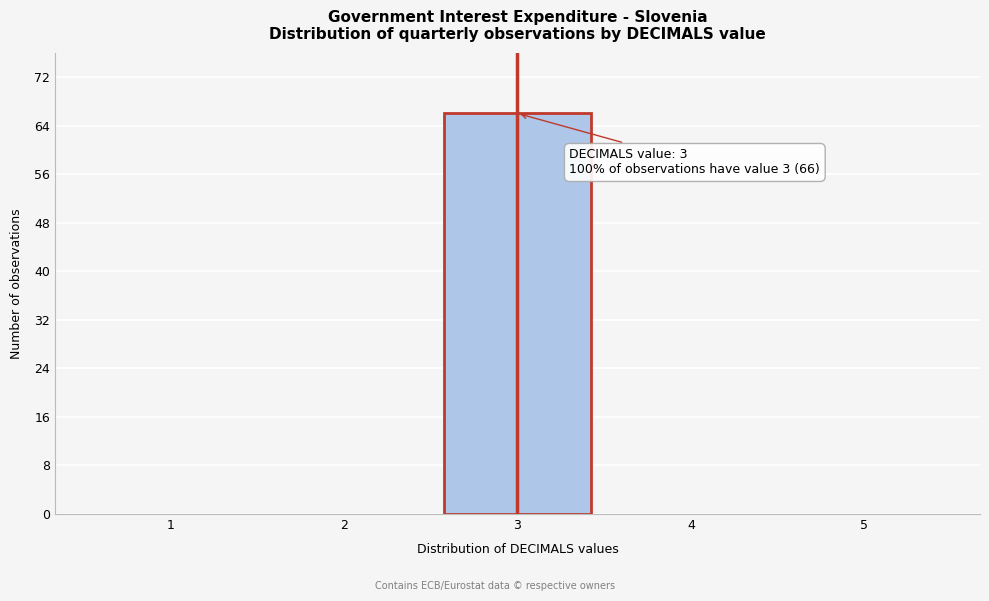

Which range on the x-axis has the tallest bar?

2.5 to 3.5